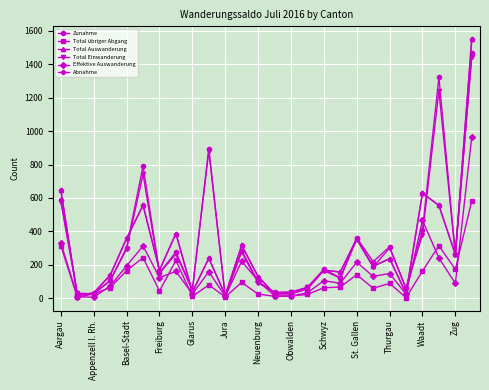

Does the chart have visible grid lines?

Yes